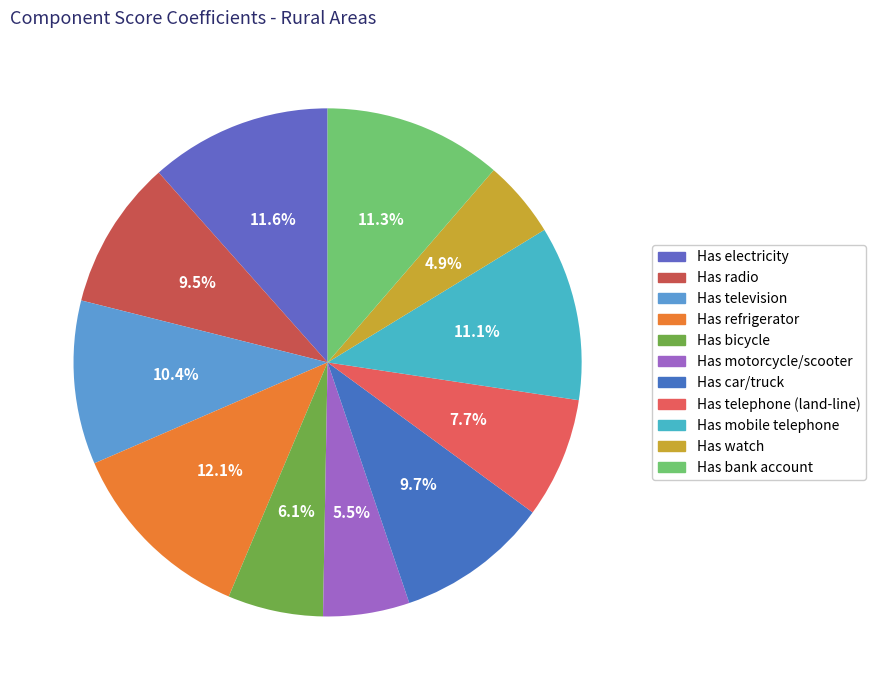

Does Has watch represent more than half of the total?

No